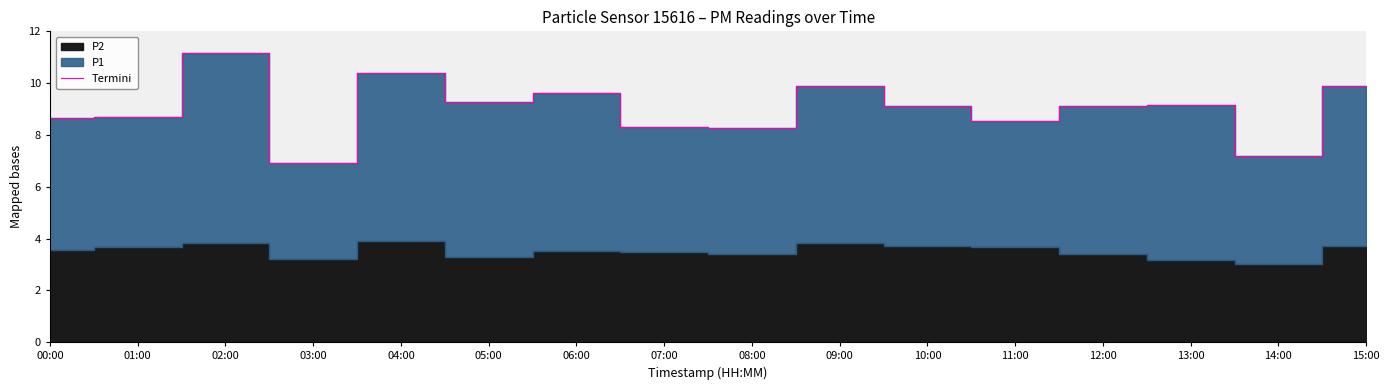

What is the value of the 8th point from the left?

8.3